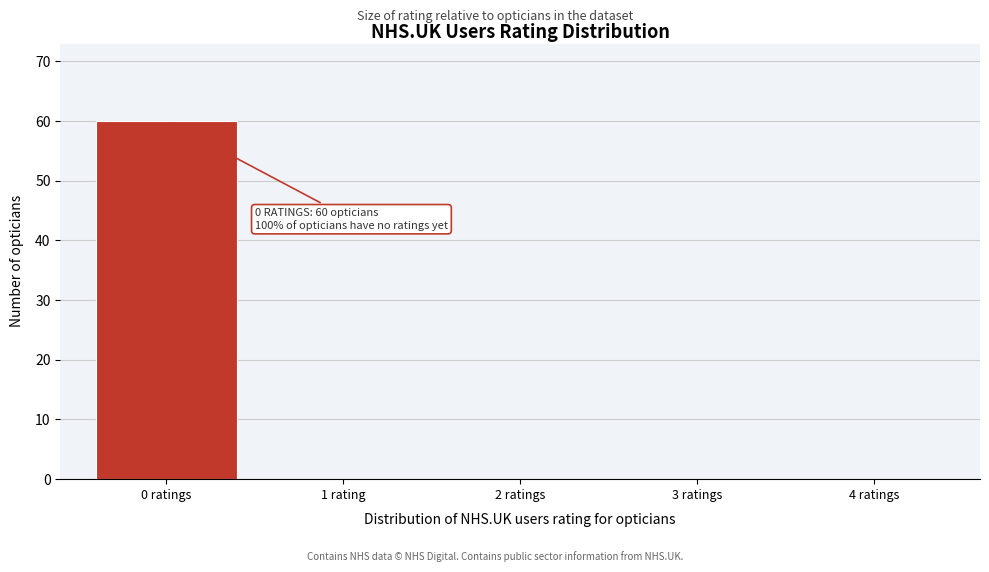

Reading left to right, extract all data points from this chart.

0 ratings=60	1 rating=0	2 ratings=0	3 ratings=0	4 ratings=0